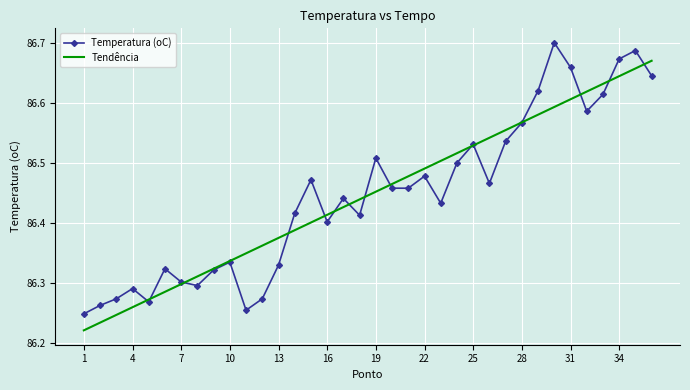

List the series in order of their peak value, highest first.

Temperatura (oC), Tendência